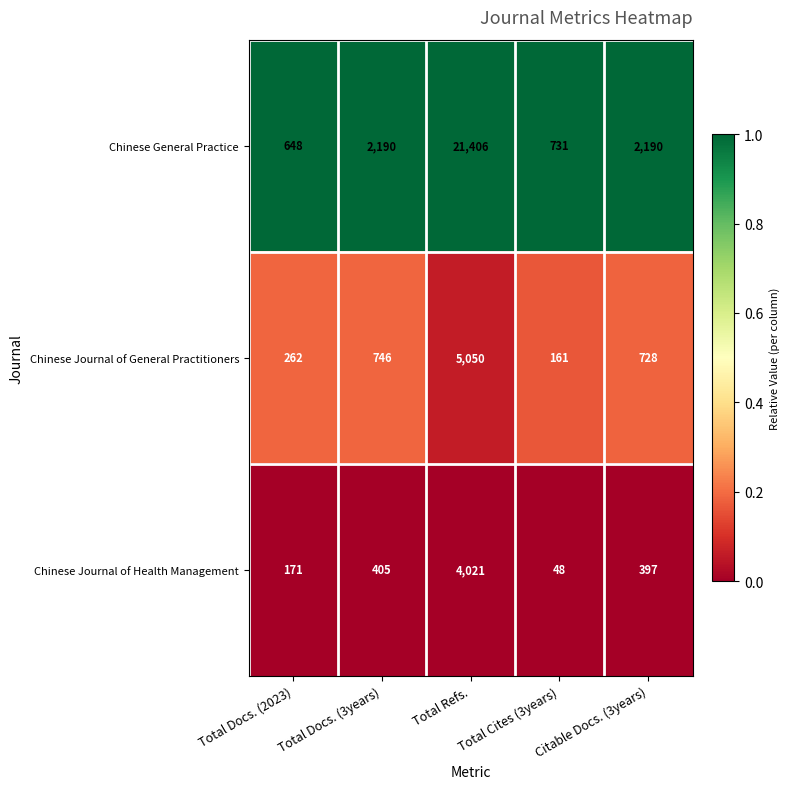

What is the lowest value of the Chinese Journal of General Practitioners series?

161